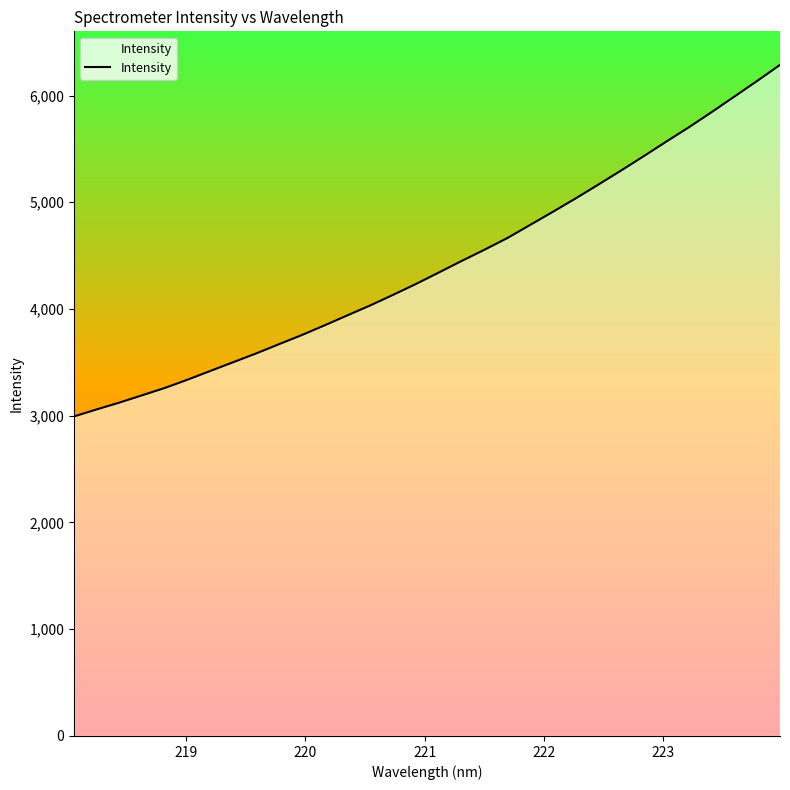

What is the difference between the maximum and minimum values?

3293.2